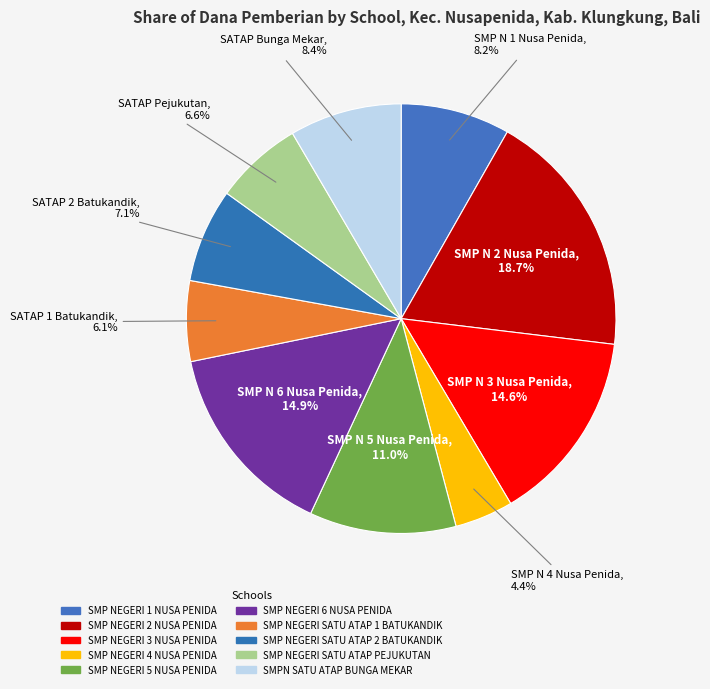

Rank the categories by value from lowest to highest.

SMP NEGERI 4 NUSA PENIDA, SMP NEGERI SATU ATAP 1 BATUKANDIK, SMP NEGERI SATU ATAP PEJUKUTAN, SMP NEGERI SATU ATAP 2 BATUKANDIK, SMP NEGERI 1 NUSA PENIDA, SMPN SATU ATAP BUNGA MEKAR, SMP NEGERI 5 NUSA PENIDA, SMP NEGERI 3 NUSA PENIDA, SMP NEGERI 6 NUSA PENIDA, SMP NEGERI 2 NUSA PENIDA